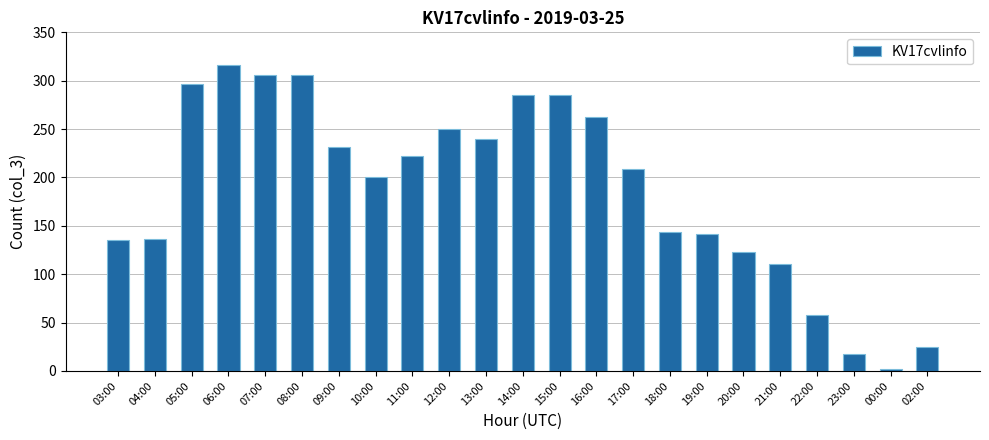

The chart shows a value of 297 at 05:00. True or false?

True